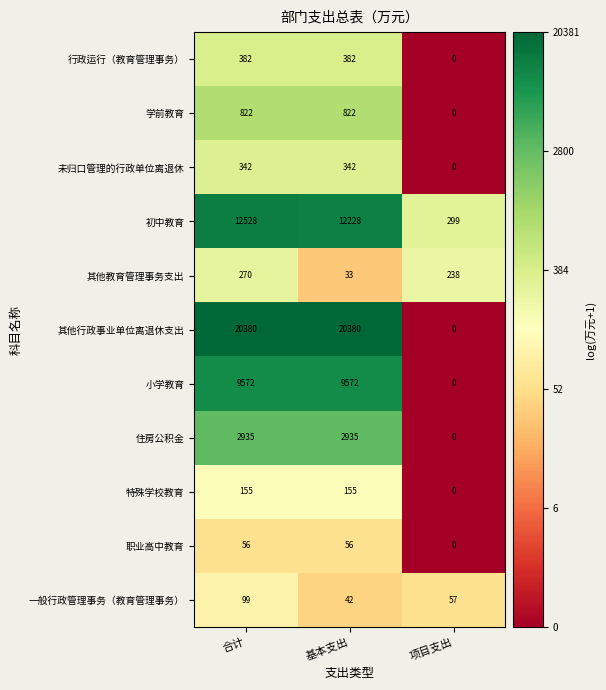

Is it true that 特殊学校教育 equals 0 at 项目支出?

True